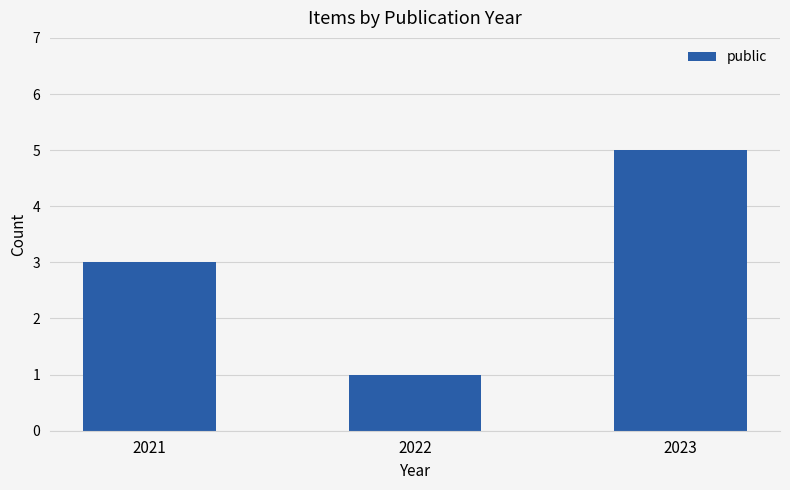

Reading left to right, list all the values displayed in this chart.

3	1	5